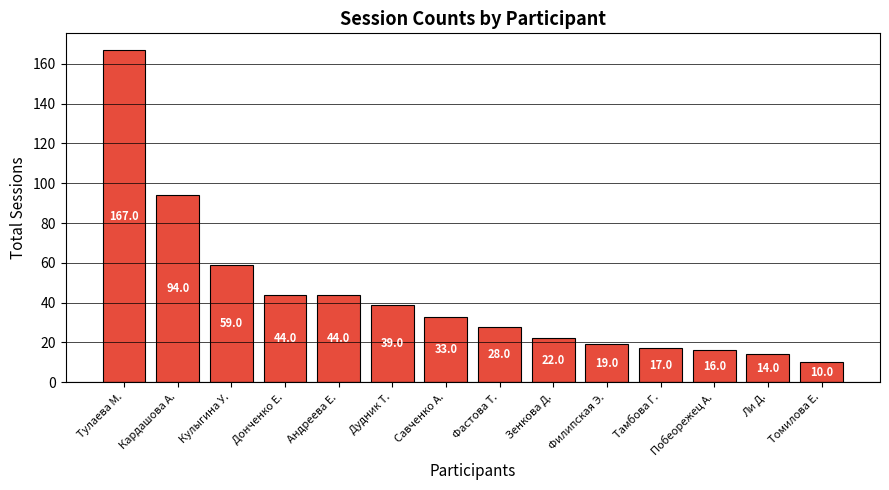

What is the difference between the maximum and minimum values?

157